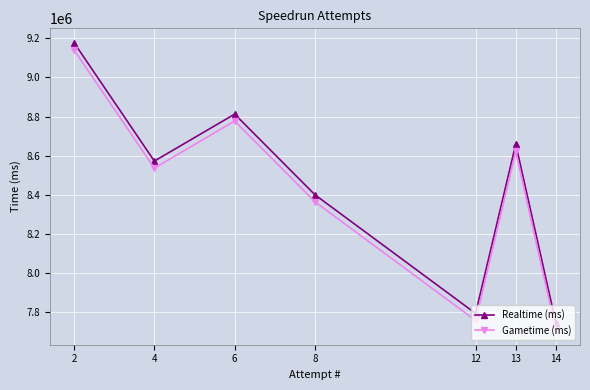

Which series has the largest range (max minus min)?

Realtime (ms)